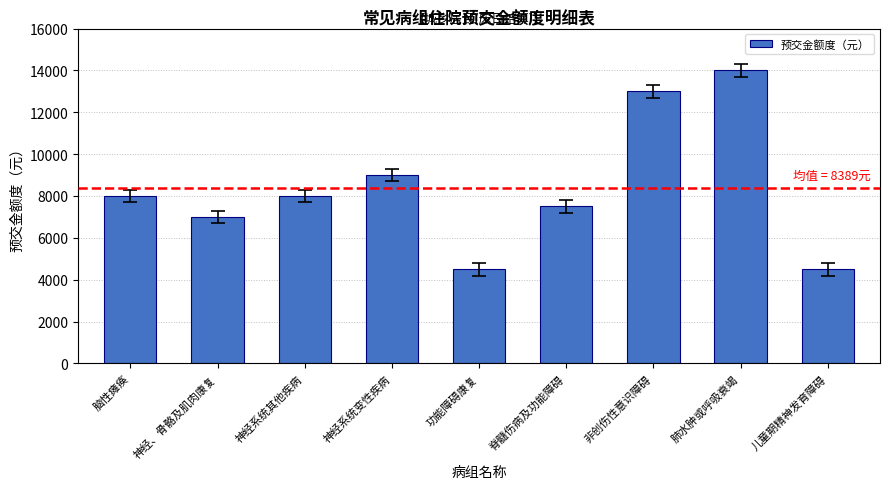

Approximately how many times larger is the value at 脊髓伤病及功能障碍 compared to 脑性瘫痪?

0.9